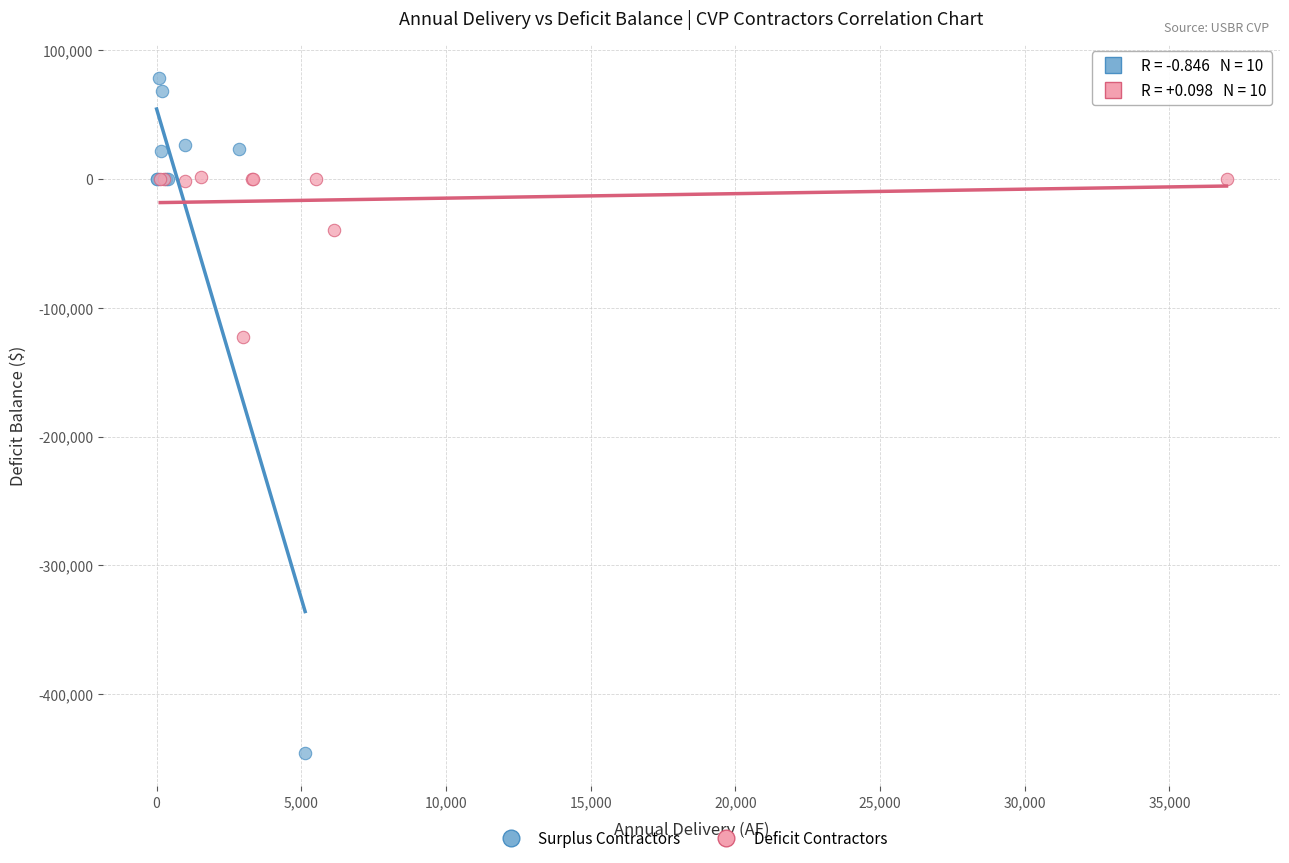

Which series has the widest spread of Y values?

Surplus Contractors